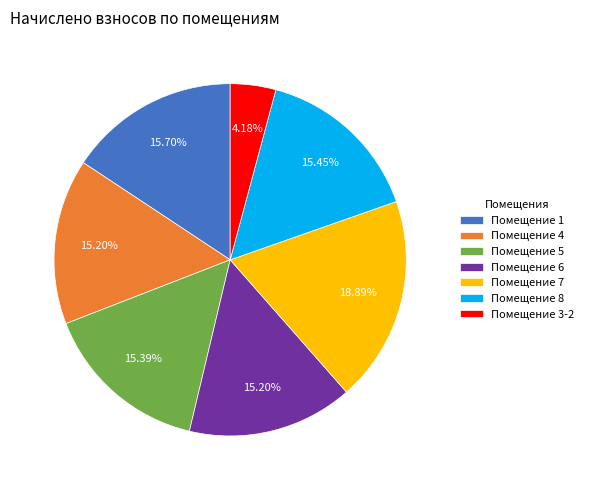

Is the sum of Помещение 4 and Помещение 8 greater than half?

No